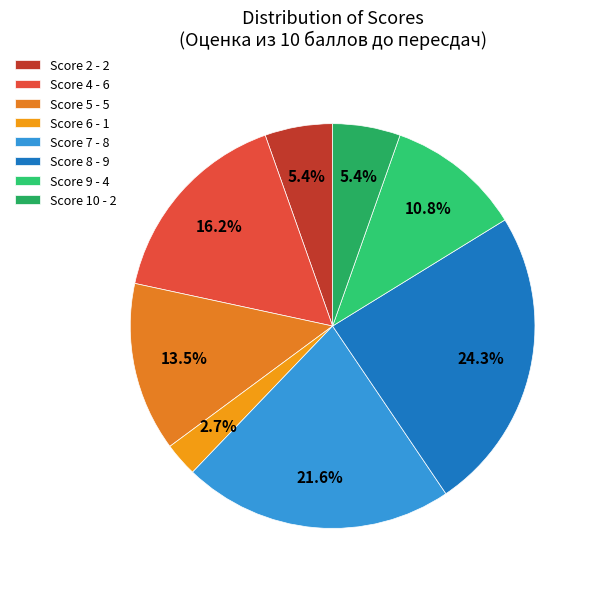

Which category has the smallest portion of the pie?

Score 6 - 1